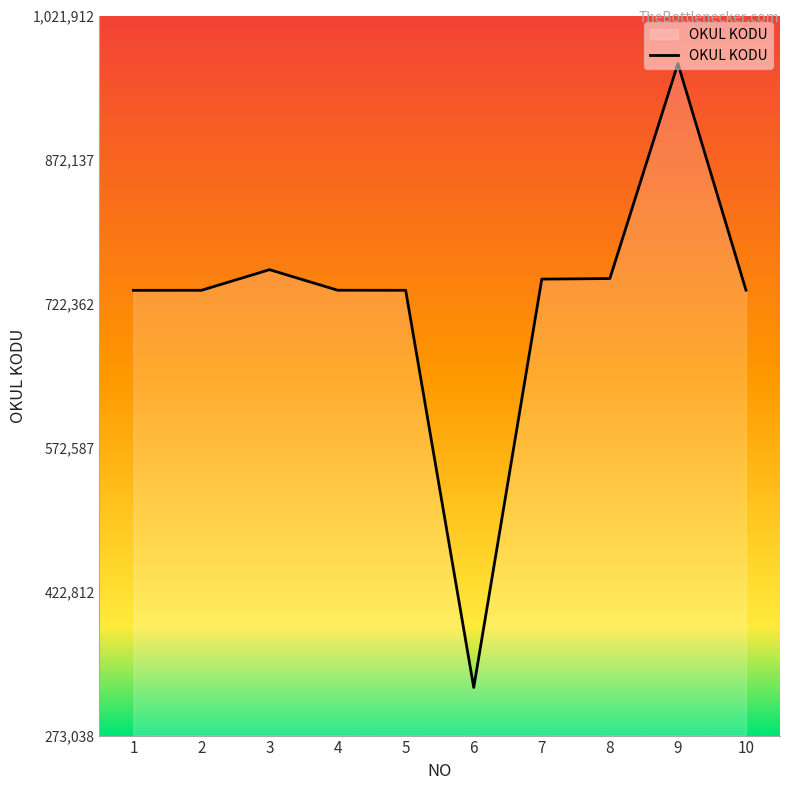

What is the greatest value displayed?

971912